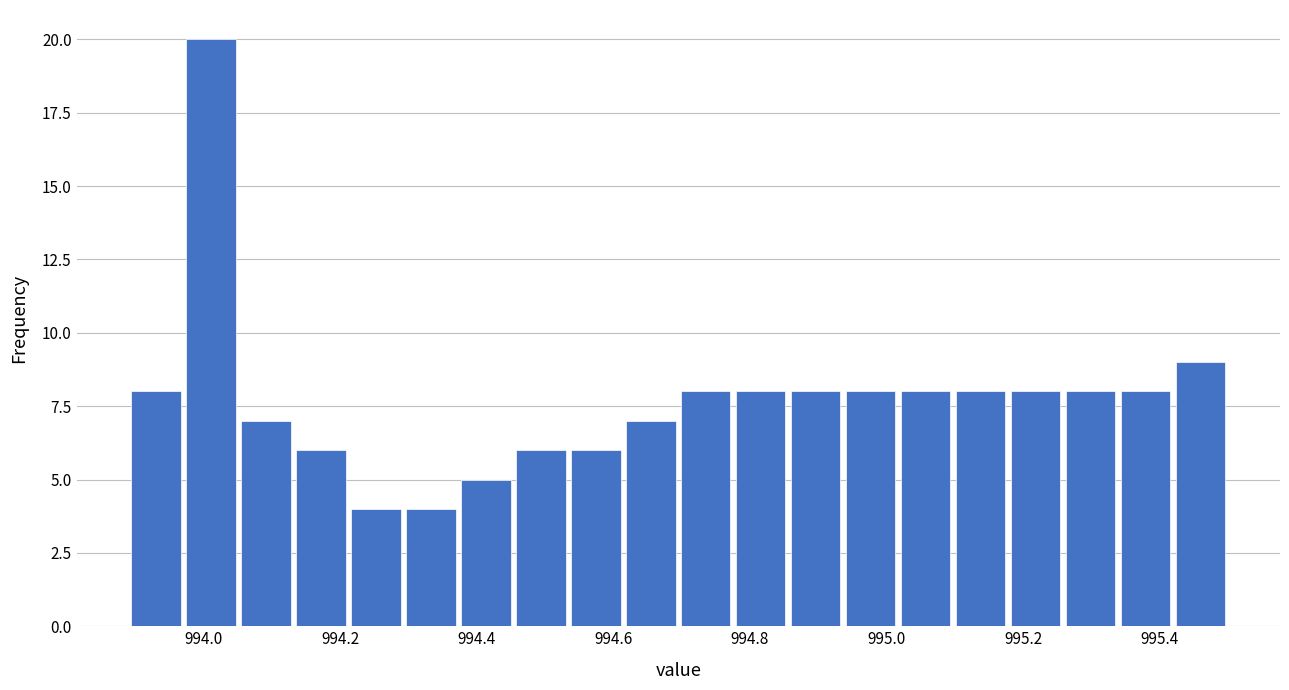

Reading left to right, list every bar in this chart as the range it spans on the x-axis followed by its height. Neither the bar edges nor the heights are printed on the chart, so give them approximately, as read against the axes.

993.90 to 993.98: 8
993.98 to 994.06: 20
994.06 to 994.14: 7
994.14 to 994.22: 6
994.22 to 994.30: 4
994.30 to 994.38: 4
994.38 to 994.46: 5
994.46 to 994.54: 6
994.54 to 994.62: 6
994.62 to 994.70: 7
994.70 to 994.78: 8
994.78 to 994.86: 8
994.86 to 994.94: 8
994.94 to 995.02: 8
995.02 to 995.10: 8
995.10 to 995.18: 8
995.18 to 995.26: 8
995.26 to 995.34: 8
995.34 to 995.42: 8
995.42 to 995.50: 9